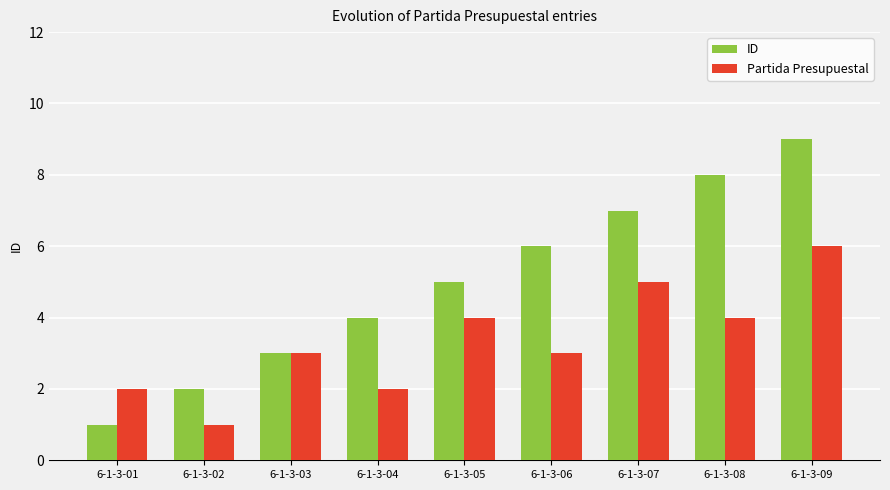

Is the value of Partida Presupuestal at 6-1-3-03 greater than the value of ID at 6-1-3-06?

No